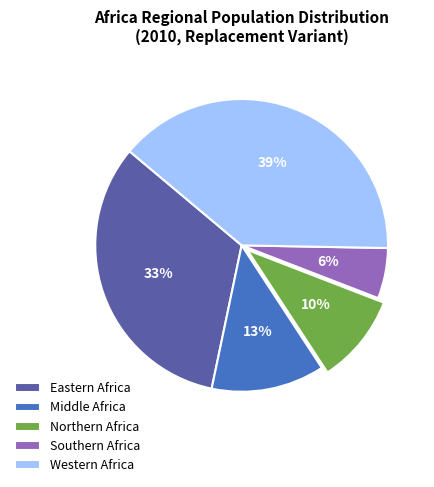

To the nearest percent, what is the average slice percentage?

20%